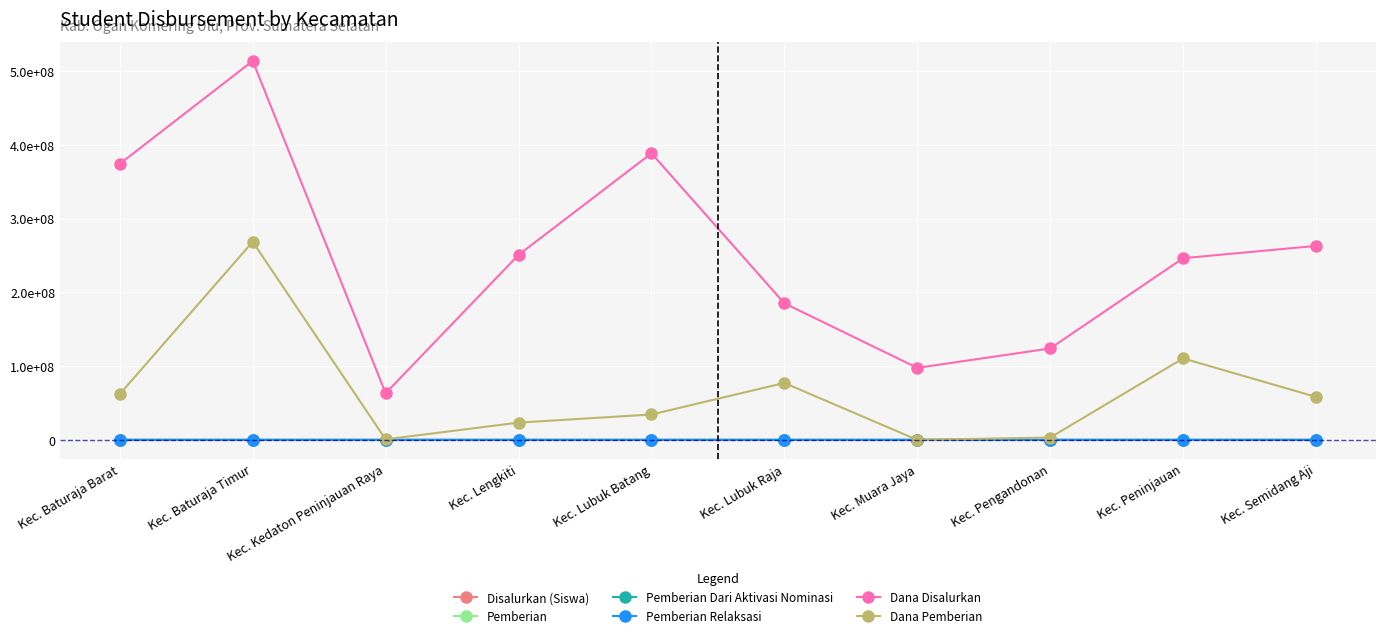

What is the difference between the Disalurkan (Siswa) values at Kec. Lengkiti and Kec. Kedaton Peninjauan Raya?

649